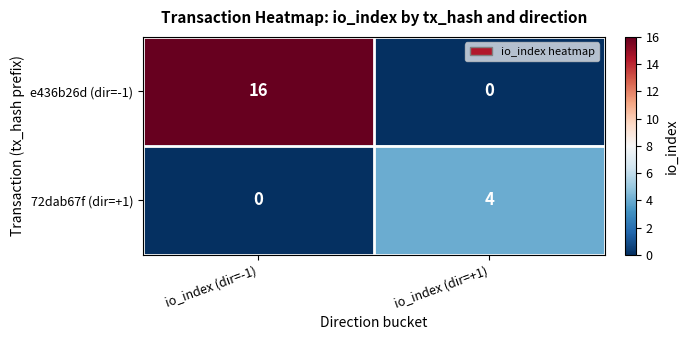

Between io_index (dir=-1) and io_index (dir=+1), which series saw the biggest shift?

e436b26d (dir=-1)